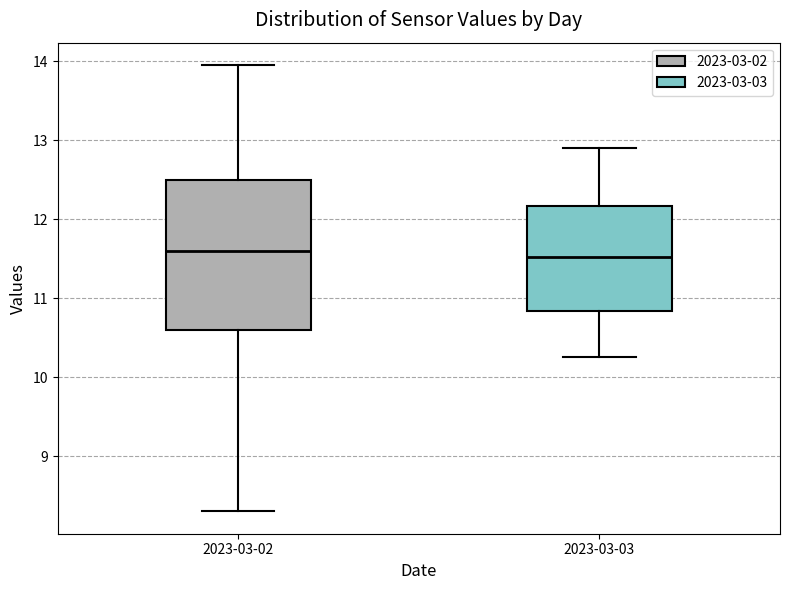

Which box is the tallest, from its lower edge to its upper edge?

2023-03-02